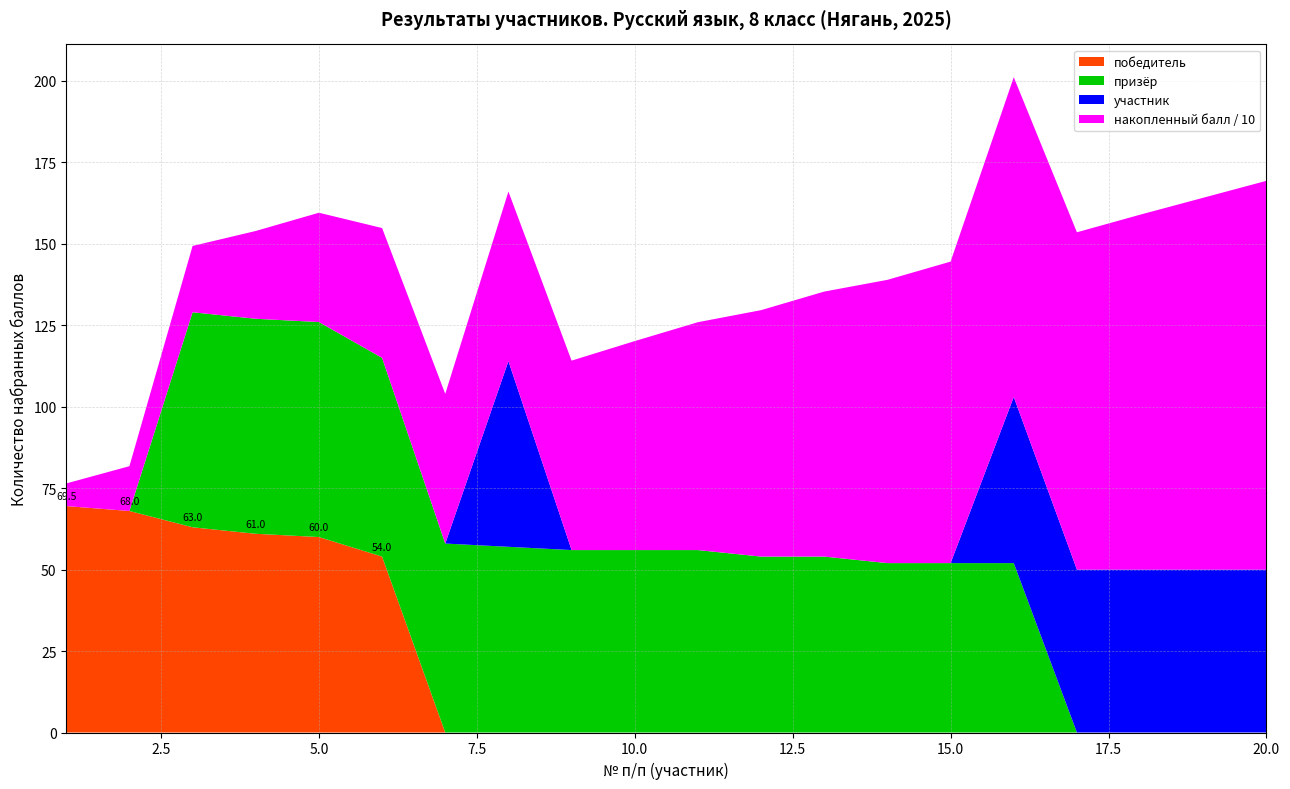

What is the maximum value for победитель?

69.5